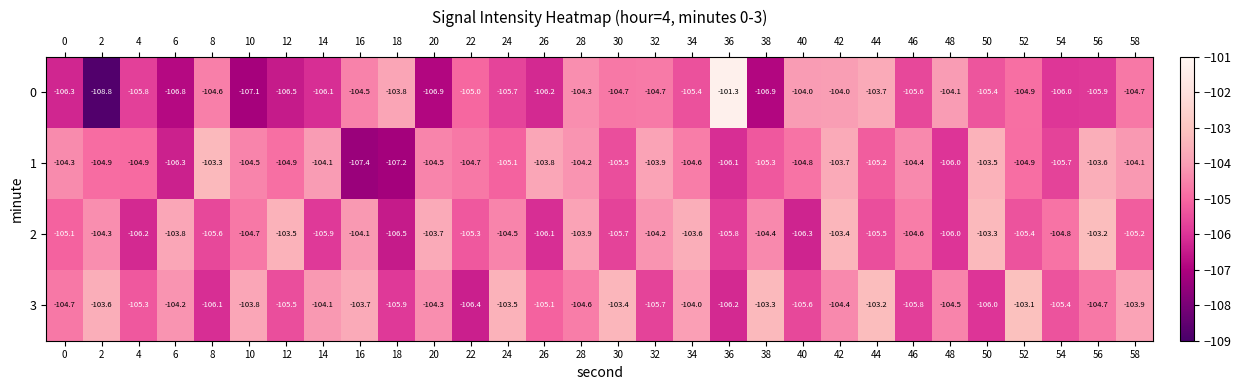

At which category is the sum across all series the highest?

42